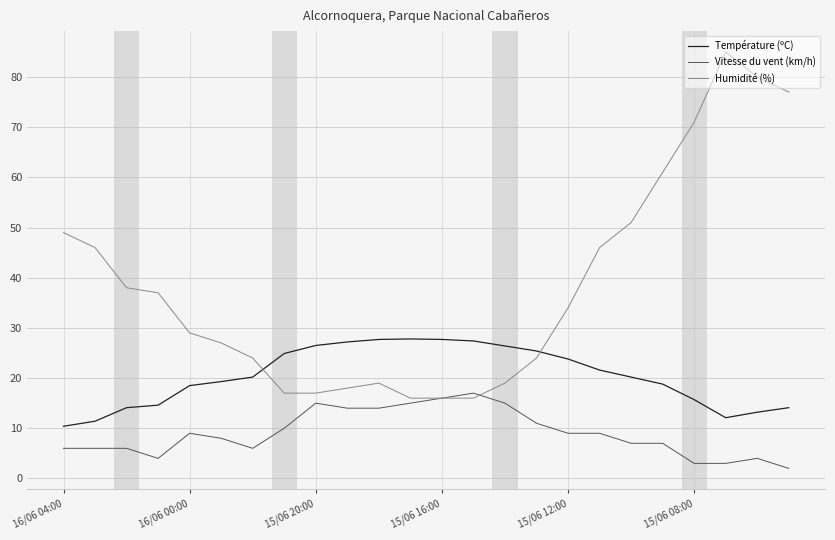

How many values in the Humidité (%) series are below 34?

12